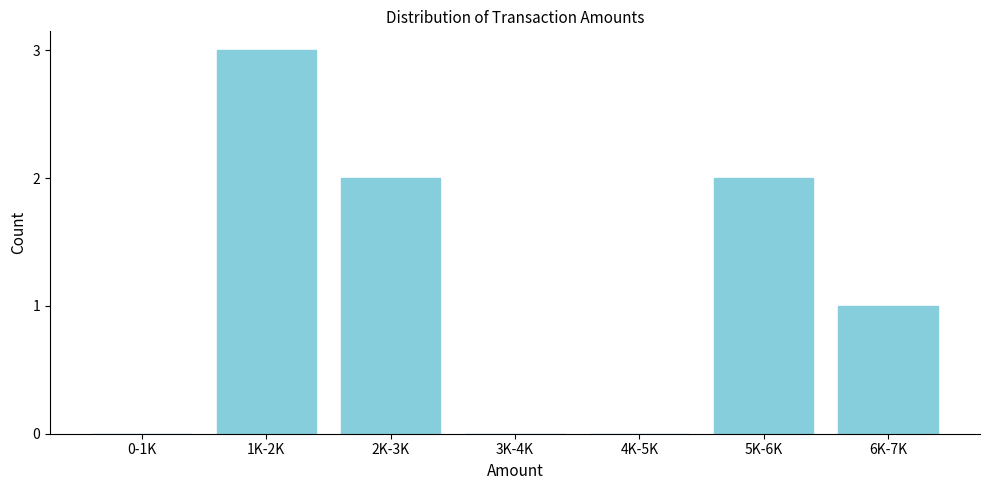

Reading left to right, list all the values displayed in this chart.

0-1K=0	1K-2K=3	2K-3K=2	3K-4K=0	4K-5K=0	5K-6K=2	6K-7K=1